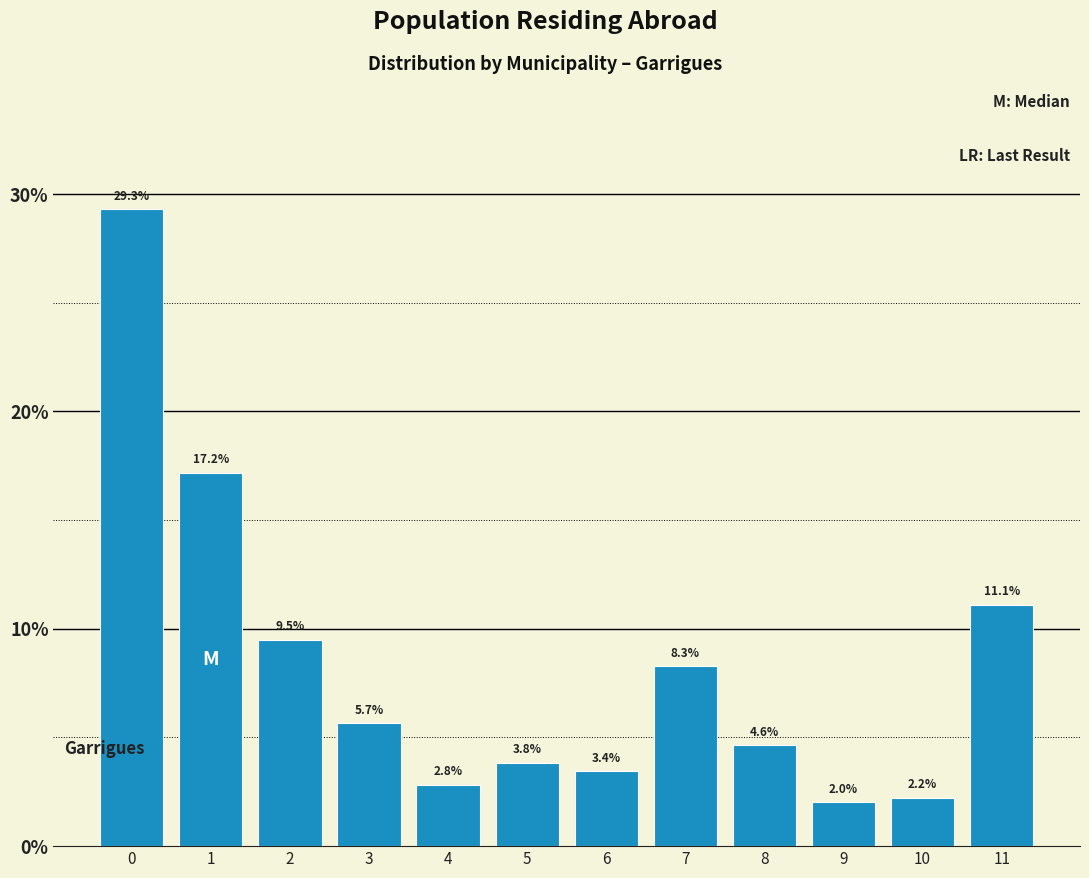

Reading right to left, what are all the values shown in this chart?

11=11.1	10=2.2	9=2.0	8=4.6	7=8.3	6=3.4	5=3.8	4=2.8	3=5.7	2=9.5	1=17.2	0=29.3